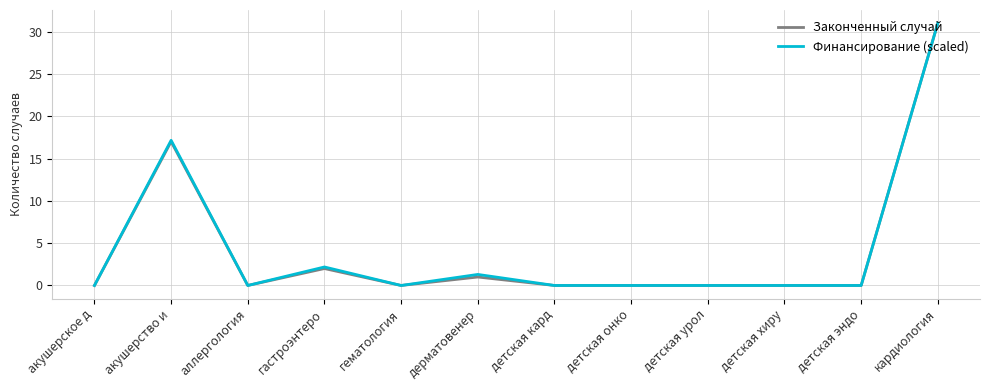

What is the difference between the maximum and minimum values in the Законченный случай series?

31.0